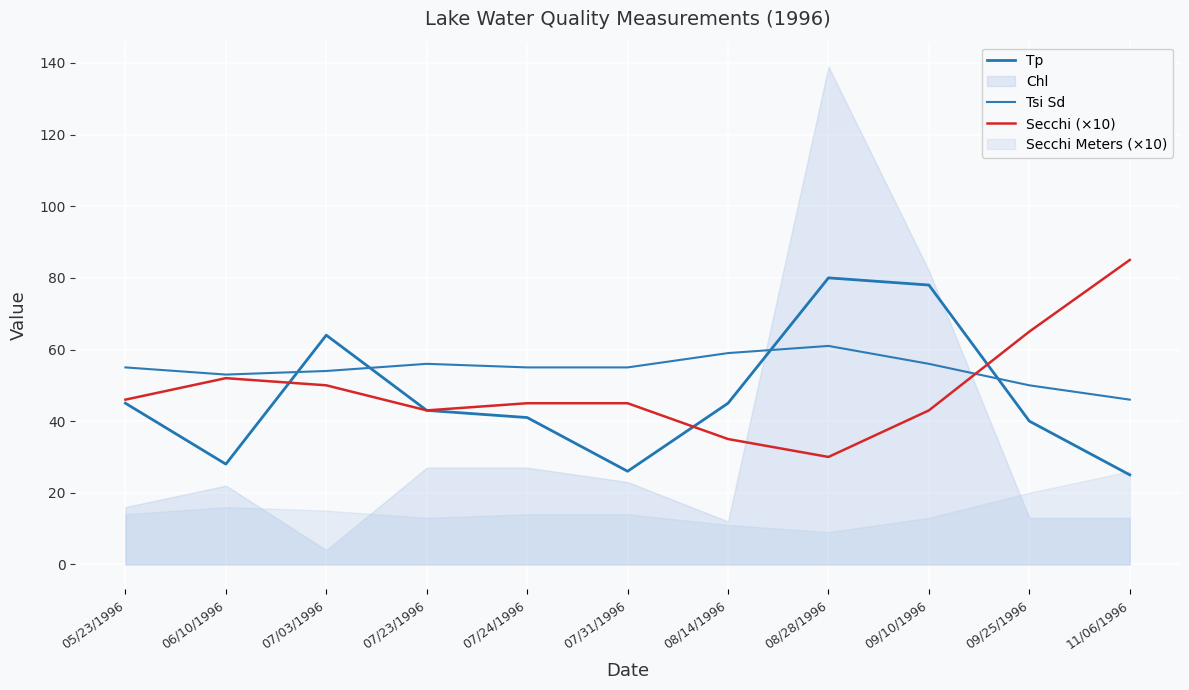

True or false: Tp and Tsi Sd cross at least once.

True